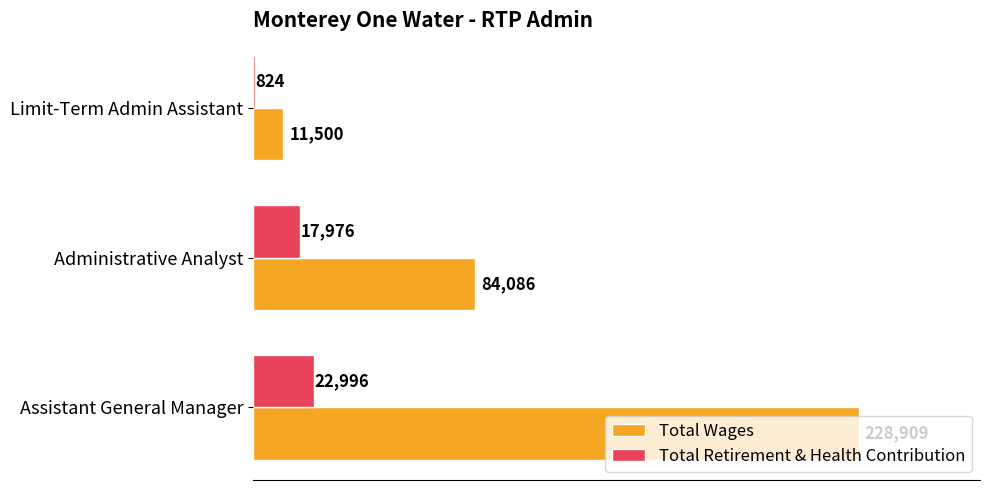

True or false: Total Retirement & Health Contribution has a value of 22996 at Assistant General Manager.

True